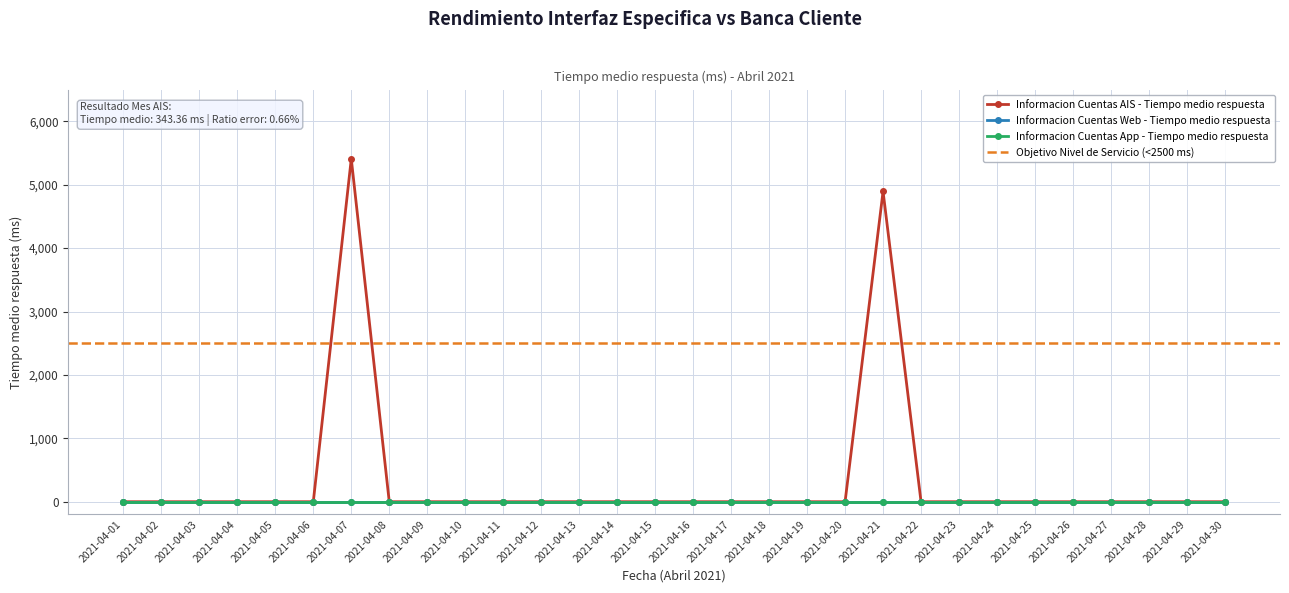

Reading left to right, list all the values displayed in this chart.

Informacion Cuentas AIS - Tiempo medio respuesta: 01=0.0	02=0.0	03=0.0	04=0.0	05=0.0	06=0.0	07=5407.5	08=0.0	09=0.0	10=0.0	11=0.0	12=0.0	13=0.0	14=0.0	15=0.0	16=0.0	17=0.0	18=0.0	19=0.0	20=0.0	21=4893.5	22=0.0	23=0.0	24=0.0	25=0.0	26=0.0	27=0.0	28=0.0	29=0.0	30=0.0
Informacion Cuentas Web - Tiempo medio respuesta: 01=0.0	02=0.0	03=0.0	04=0.0	05=0.0	06=0.0	07=0.0	08=0.0	09=0.0	10=0.0	11=0.0	12=0.0	13=0.0	14=0.0	15=0.0	16=0.0	17=0.0	18=0.0	19=0.0	20=0.0	21=0.0	22=0.0	23=0.0	24=0.0	25=0.0	26=0.0	27=0.0	28=0.0	29=0.0	30=0.0
Informacion Cuentas App - Tiempo medio respuesta: 01=0.0	02=0.0	03=0.0	04=0.0	05=0.0	06=0.0	07=0.0	08=0.0	09=0.0	10=0.0	11=0.0	12=0.0	13=0.0	14=0.0	15=0.0	16=0.0	17=0.0	18=0.0	19=0.0	20=0.0	21=0.0	22=0.0	23=0.0	24=0.0	25=0.0	26=0.0	27=0.0	28=0.0	29=0.0	30=0.0